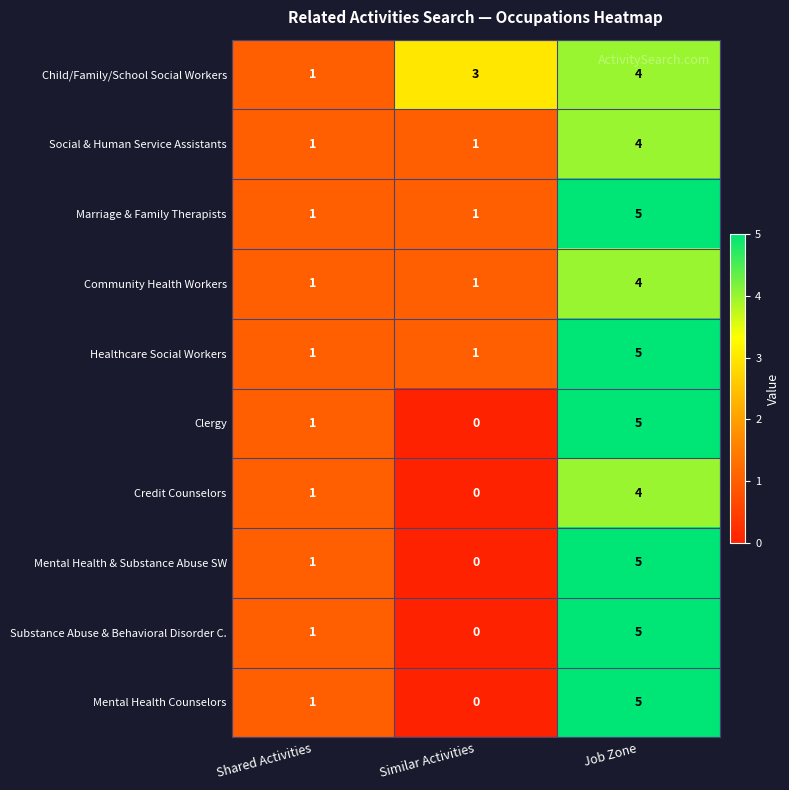

What is the approximate value of Healthcare Social Workers at Job Zone?

5